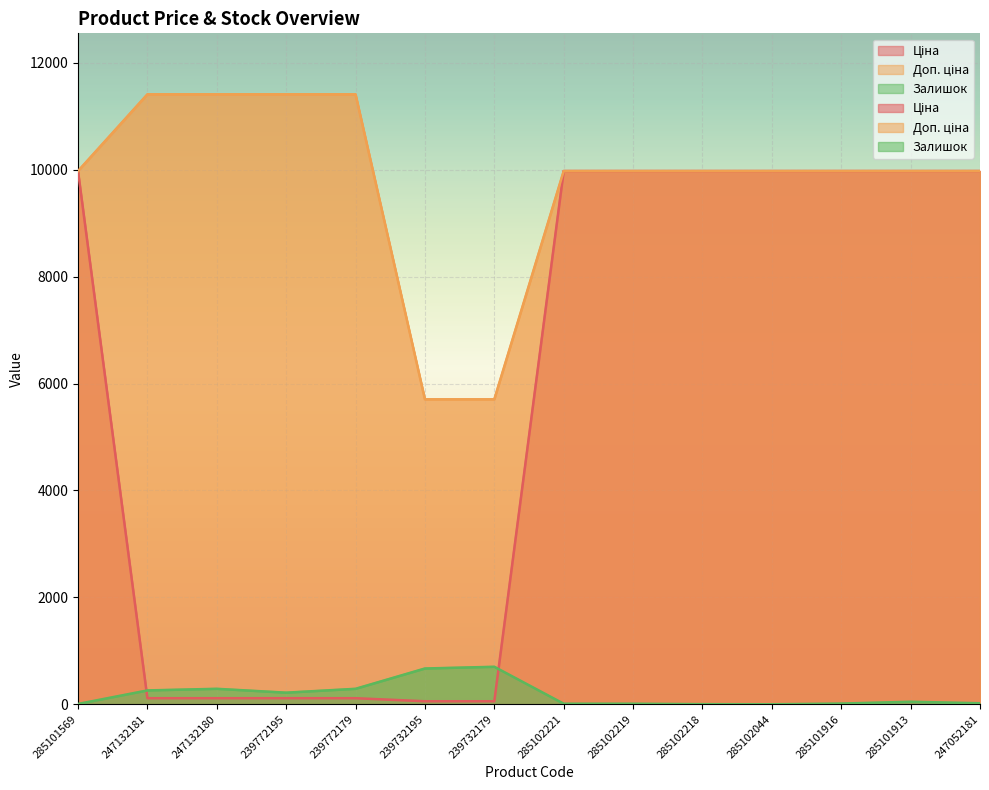

At which label is Залишок closest to 351?

247132180